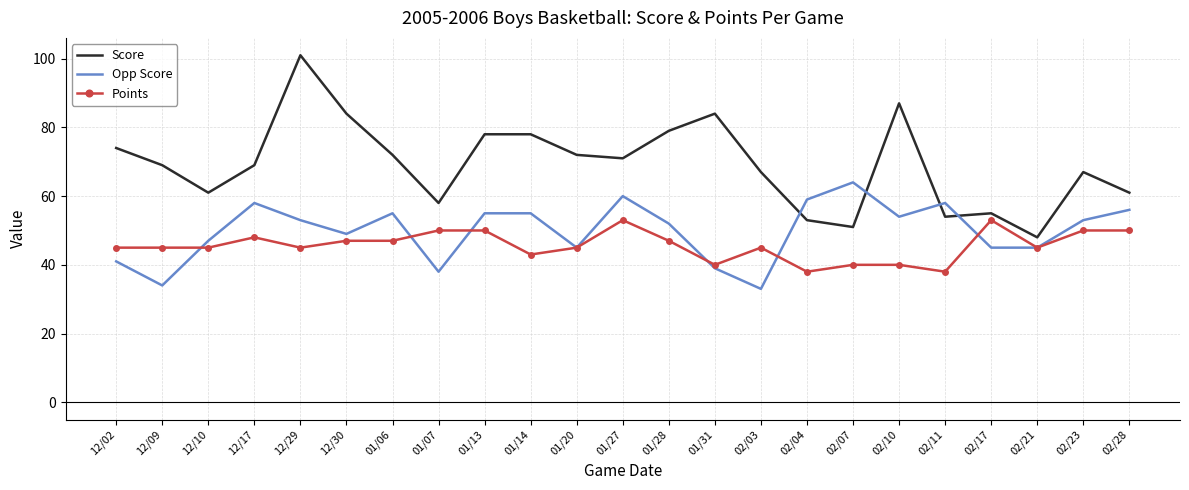

Rank the series at 01/06 from highest to lowest value.

Score, Opp Score, Points